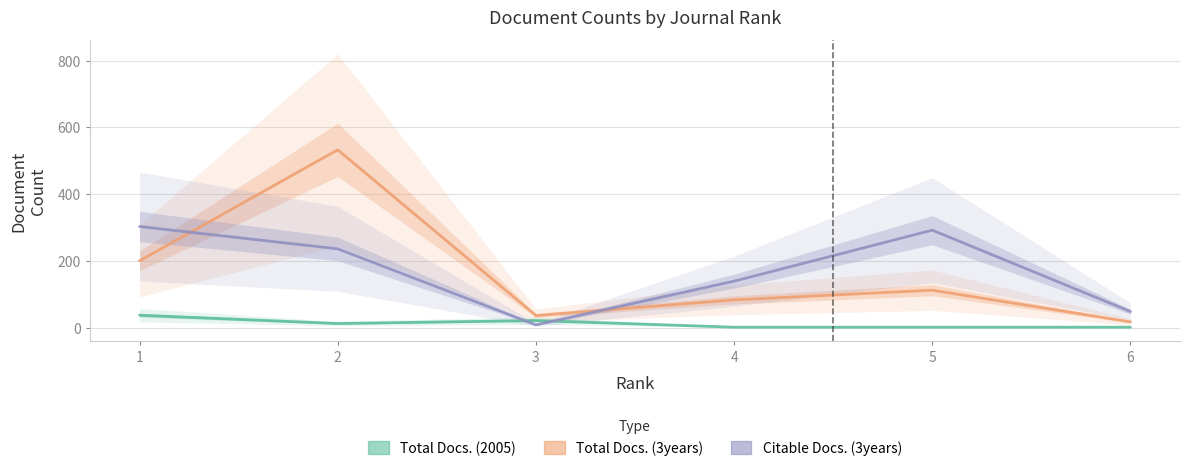

What is the difference between the Total Docs. (2005) values at 4 and 1?

36